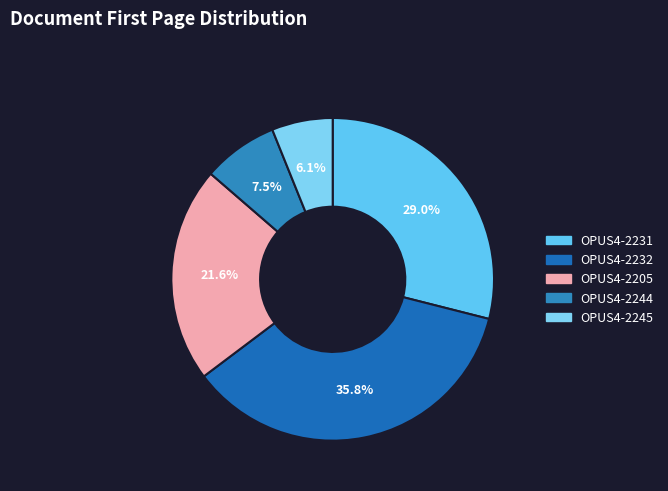

To the nearest percent, what portion does OPUS4-2231 represent?

29%